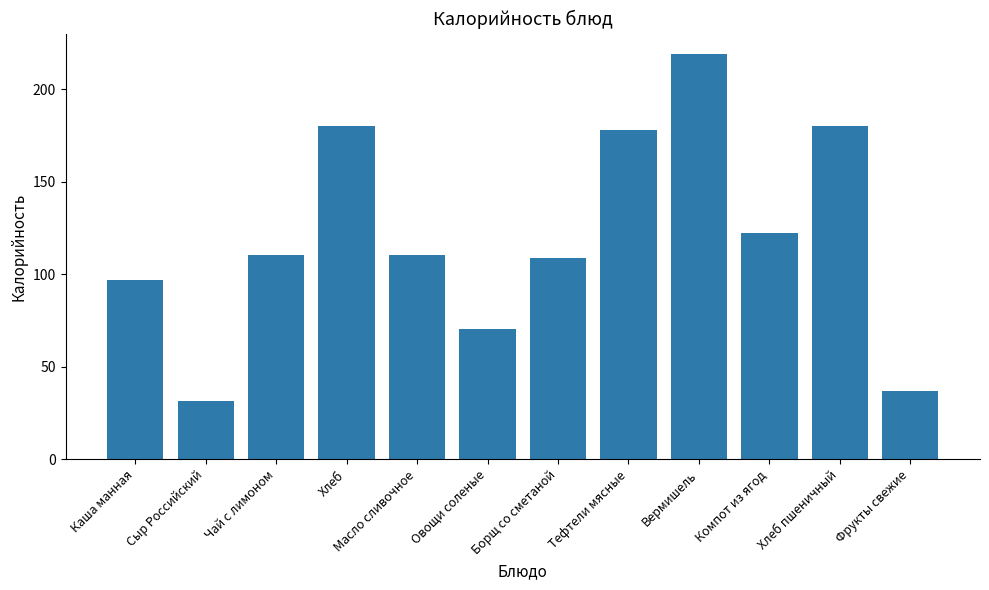

What is the sum of all values?

1442.9